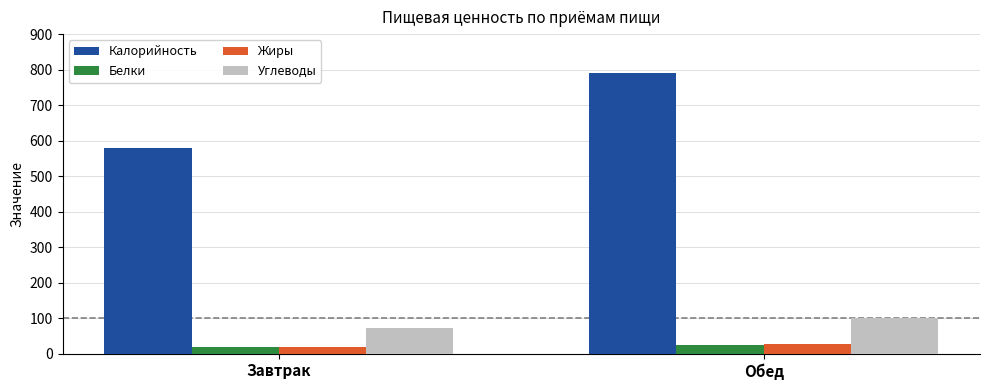

True or false: Углеводы has a value of 120.4 at Завтрак.

False